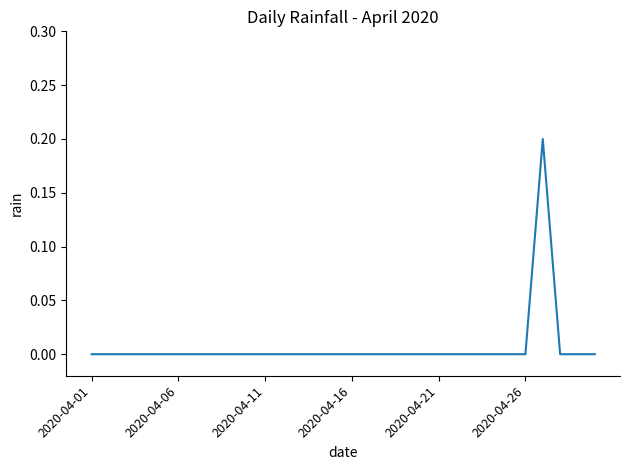

How many lines are shown in the chart?

1